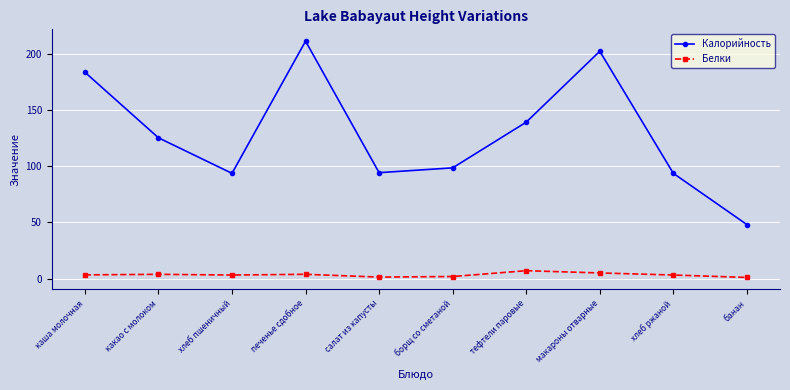

In Калорийность, how many points are higher than both neighbors (excluding endpoints)?

2